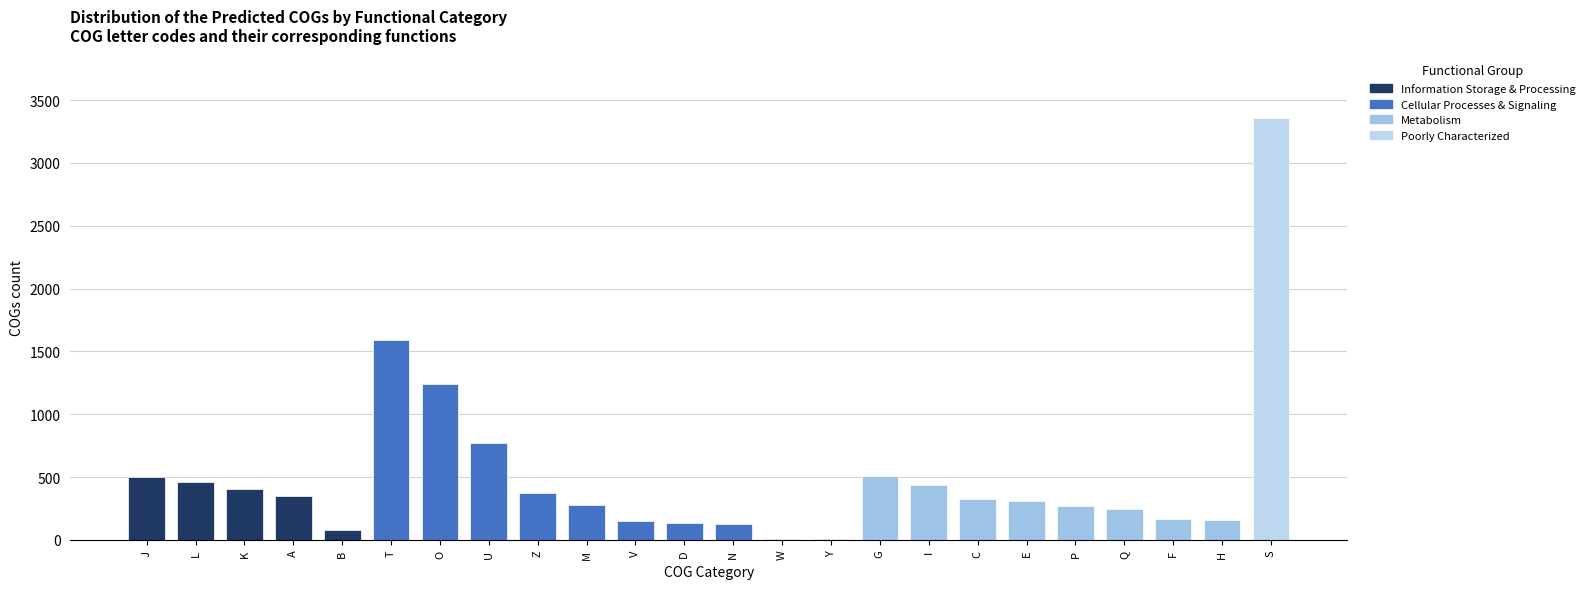

What is the difference between the values at D and M?

143